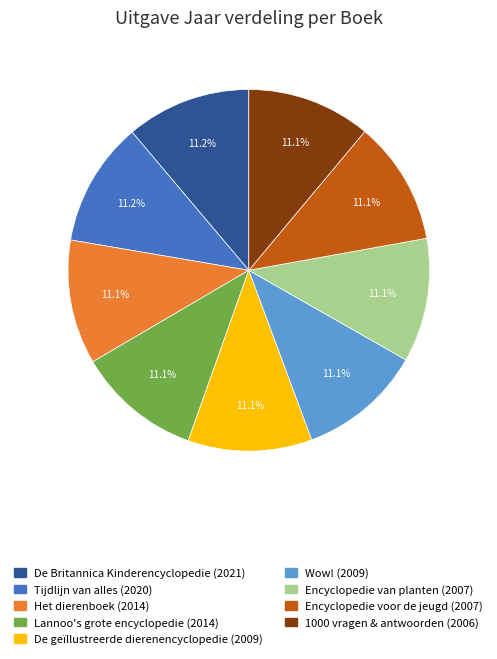

What percentage is NOT represented by Wow!?

88.9%